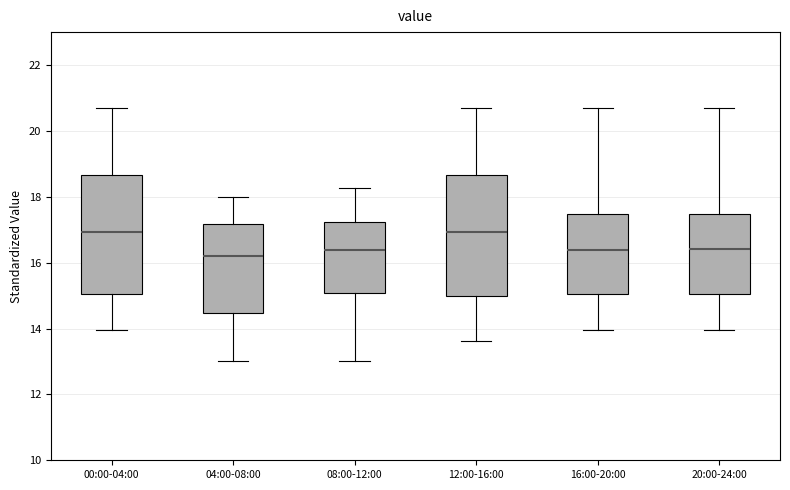

Reading left to right, transcribe this box plot: for each box, give where its median line is, the range the box spans, and where its two whiskers end, as read against the y-axis. The values are not printed on the chart, so give them approximately, as read against the axis.

00:00-04:00: median 17.0, box 15.0 to 18.6, whiskers 14.0 to 20.8
04:00-08:00: median 16.2, box 14.4 to 17.2, whiskers 13.0 to 18.0
08:00-12:00: median 16.4, box 15.0 to 17.2, whiskers 13.0 to 18.2
12:00-16:00: median 17.0, box 15.0 to 18.6, whiskers 13.6 to 20.8
16:00-20:00: median 16.4, box 15.0 to 17.4, whiskers 14.0 to 20.8
20:00-24:00: median 16.4, box 15.0 to 17.4, whiskers 14.0 to 20.8